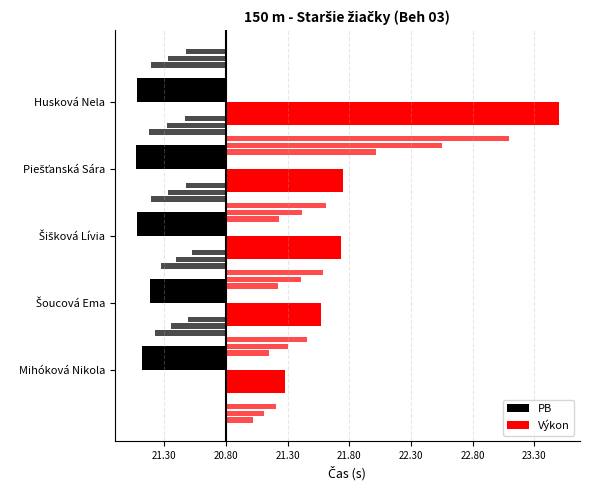

What is the difference between the maximum and minimum values in the Výkon series?

2.2